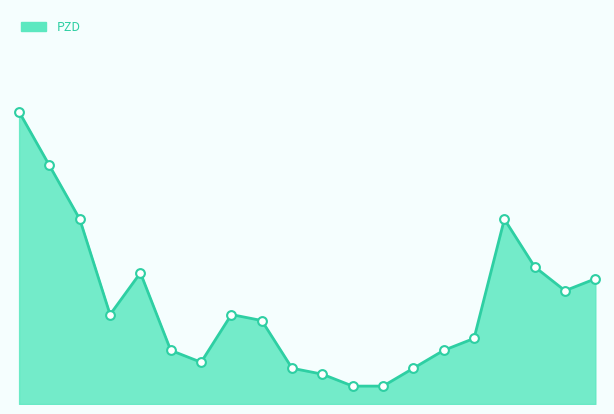

Is this an area chart (filled region under the line)?

Yes